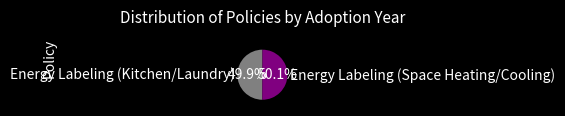

How many segments does this pie chart have?

2